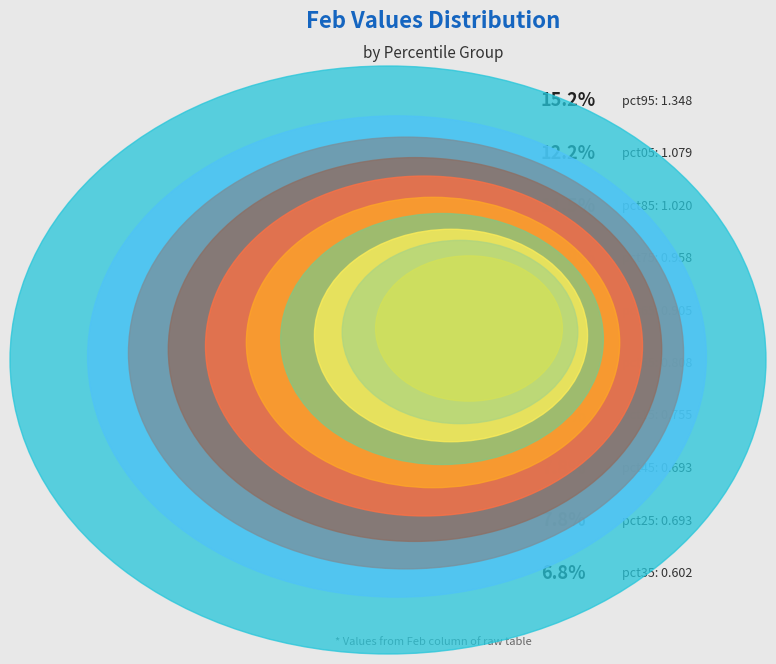

Which category has the biggest portion of the pie?

pct95